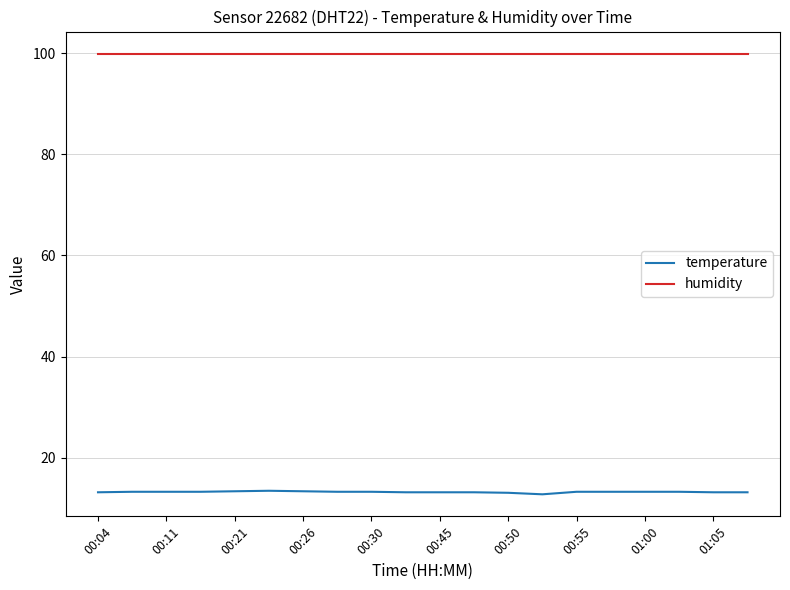

Which series has the largest range (max minus min)?

temperature